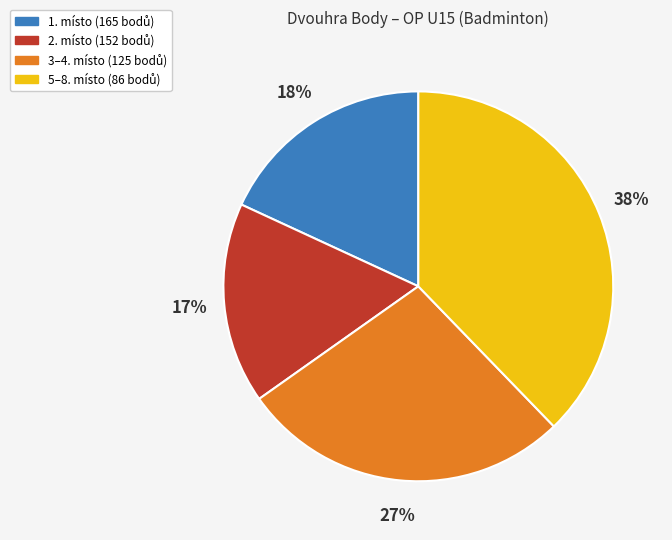

To the nearest percent, what is the average slice percentage?

25%